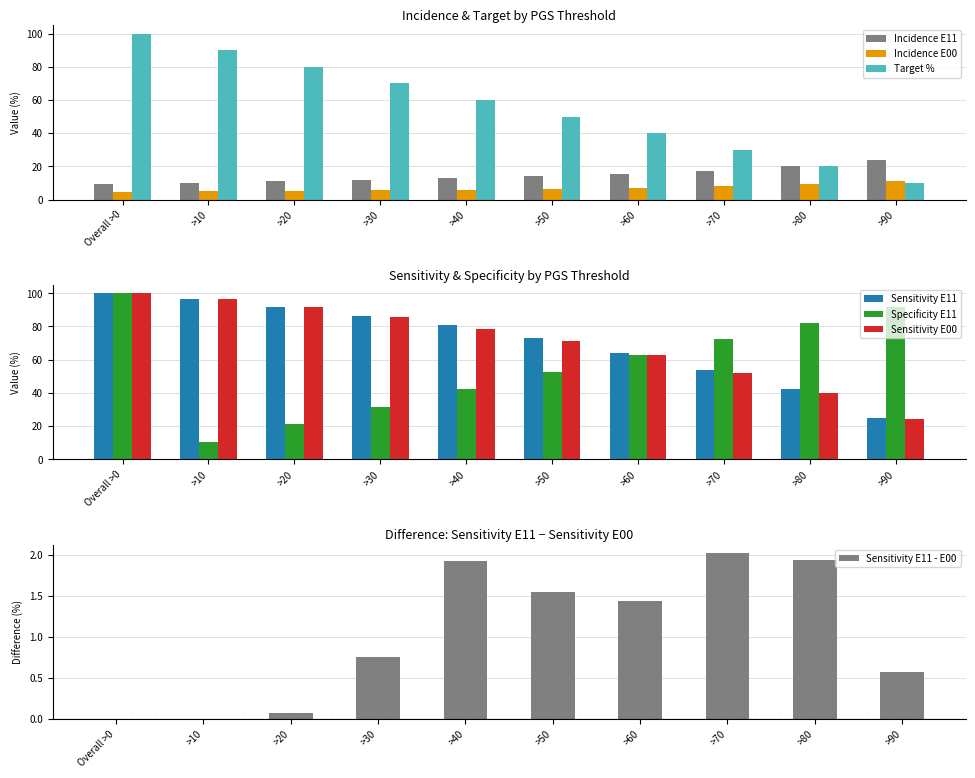

What is the difference between the highest and lowest values at >40?

74.7